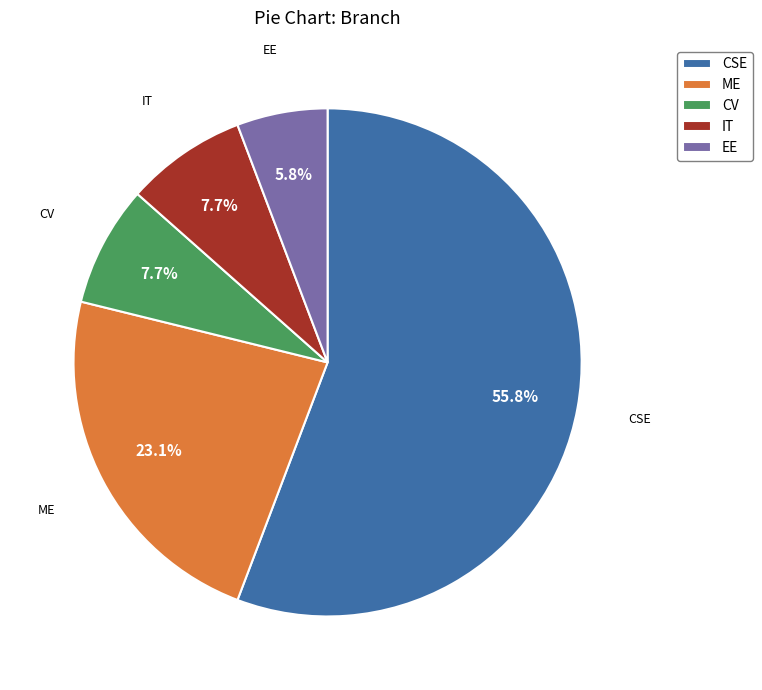

What percentage is the IT slice, to the nearest percent?

8%